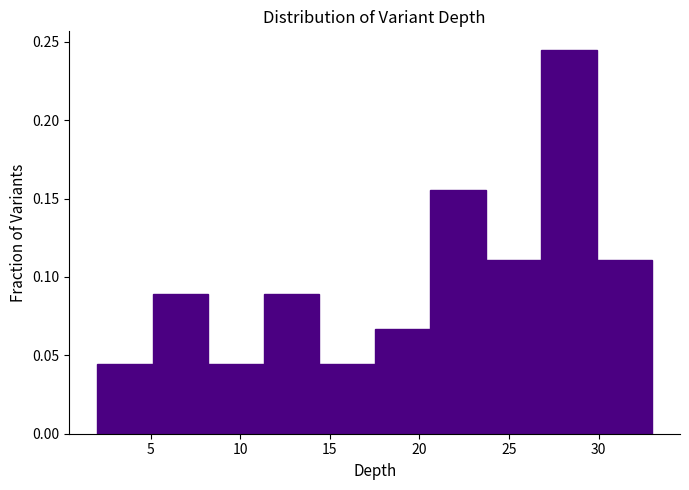

Which range on the x-axis has the tallest bar?

26.8 to 29.9